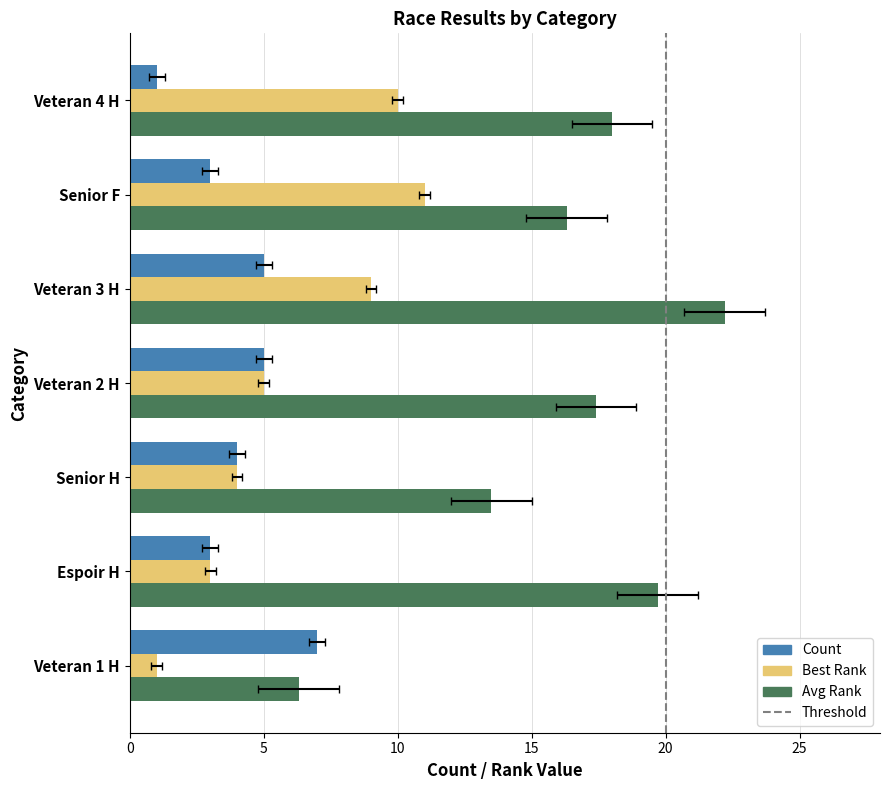

What are all the series names shown in the legend?

Count, Best Rank, Avg Rank